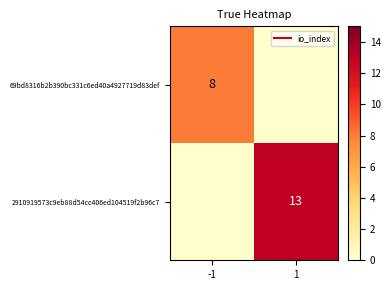

What is the difference between the 2910919573c9eb88d54cc406ed104519f2b96c7 values at -1 and 1?

13